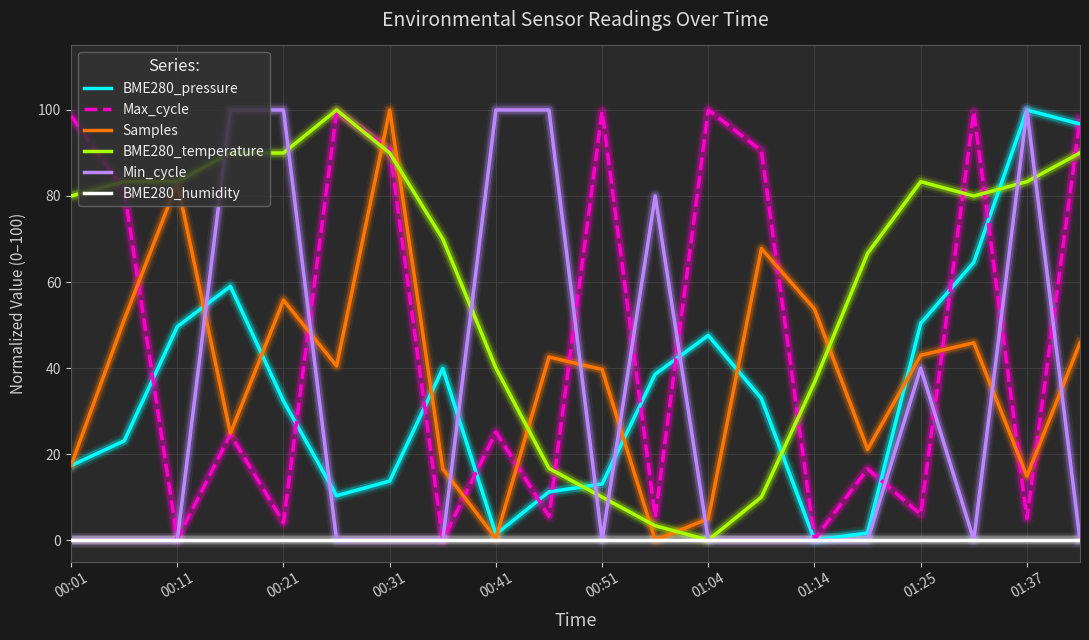

How many times do BME280_pressure and BME280_temperature cross each other?

3